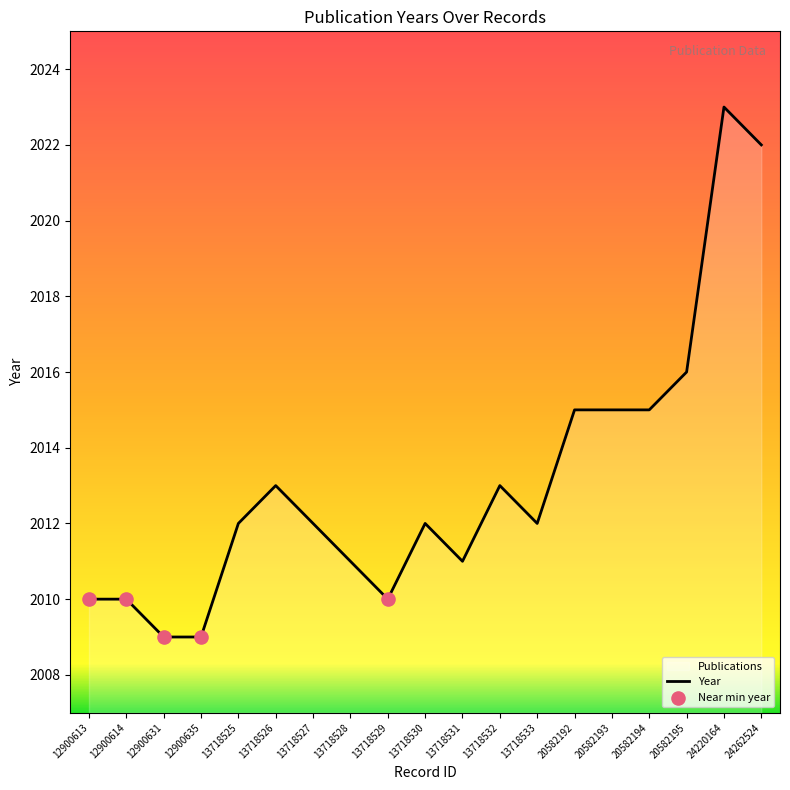

What is the change in value from 12900635 to 24262524?

+13